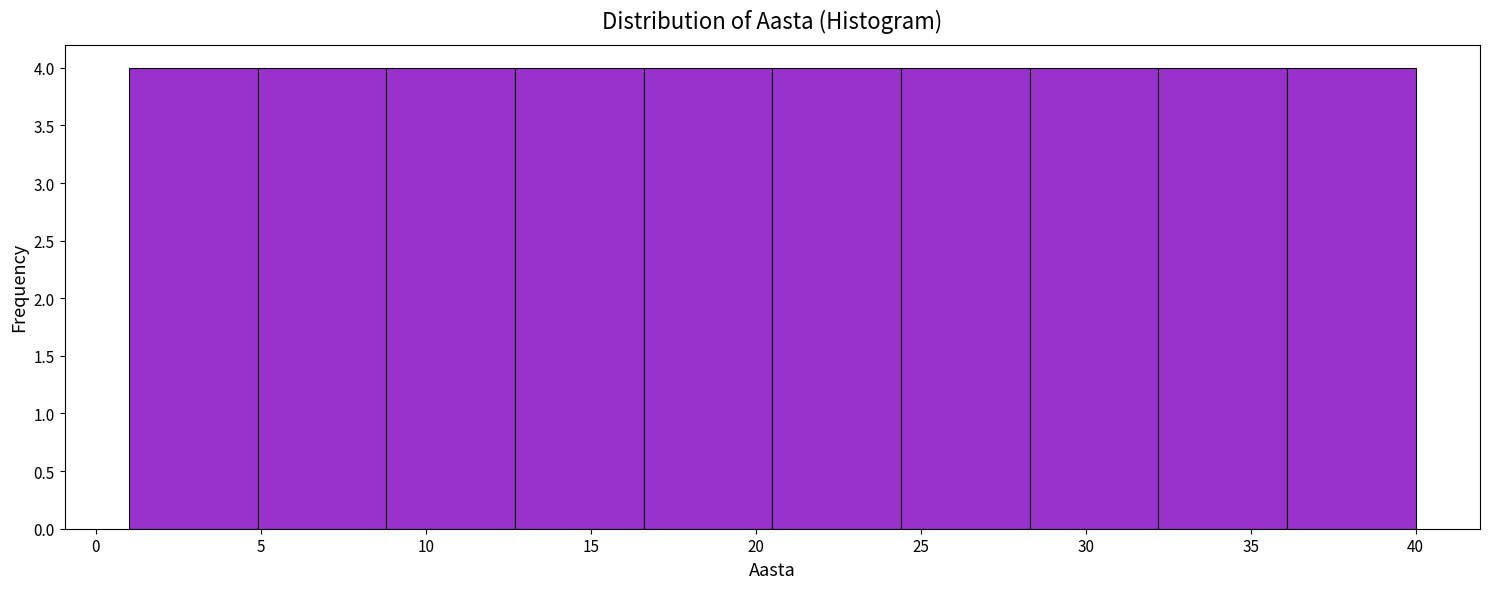

How tall is the bar that spans 12.7 to 16.6 on the x-axis? Neither the bar edges nor the heights are printed on the chart, so give them approximately, as read against the axes.

4